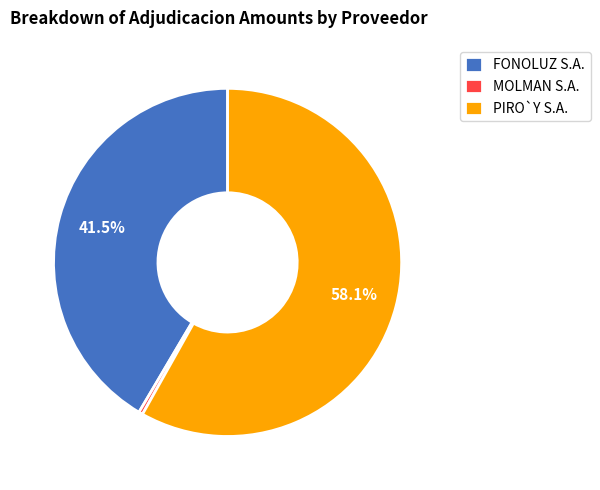

Is PIRO`Y S.A. the majority of the pie?

Yes